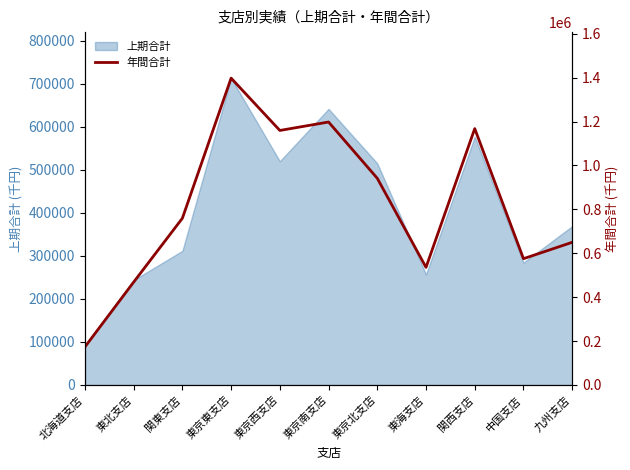

Between 東海支店 and 関東支店, which is larger?

関東支店